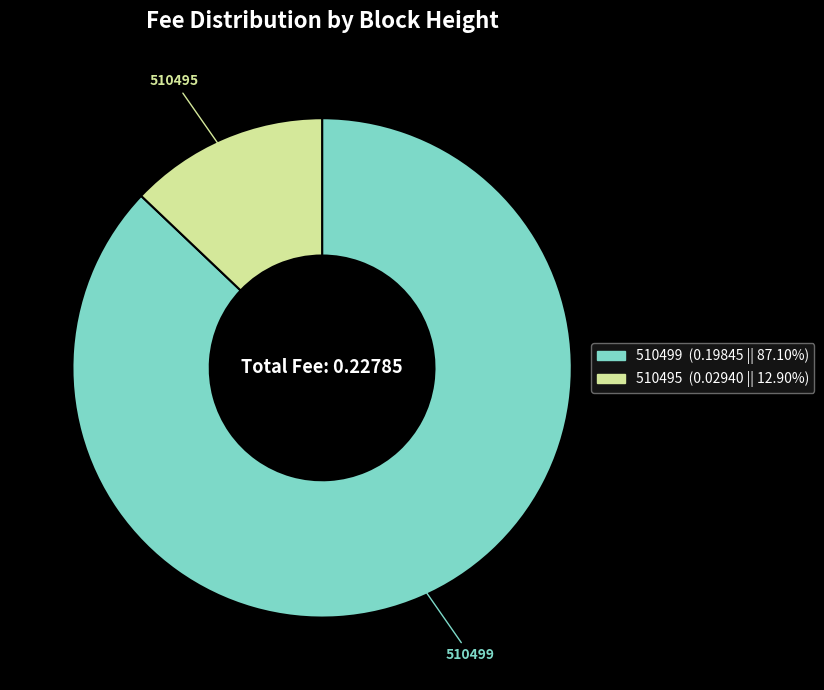

What is the majority slice?

510499